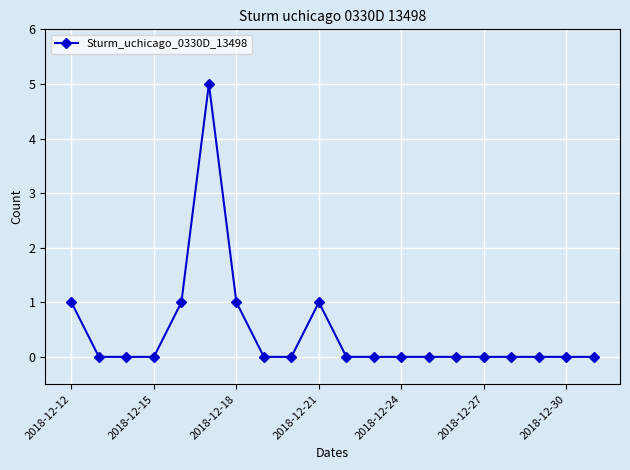

Reading right to left, list all the values displayed in this chart.

0	0	0	0	0	0	0	0	0	0	1	0	0	1	5	1	0	0	0	1